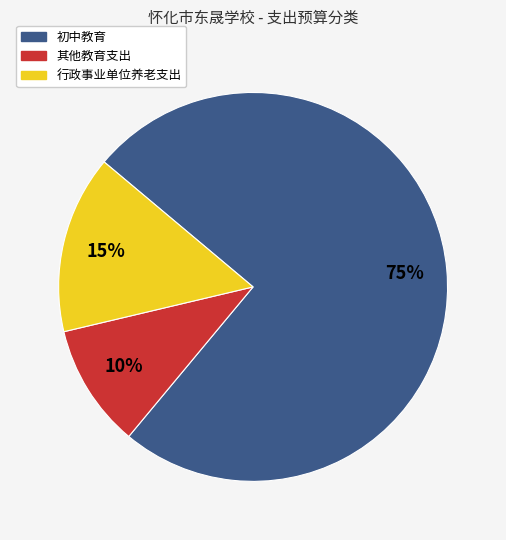

Does any single category account for the majority?

Yes